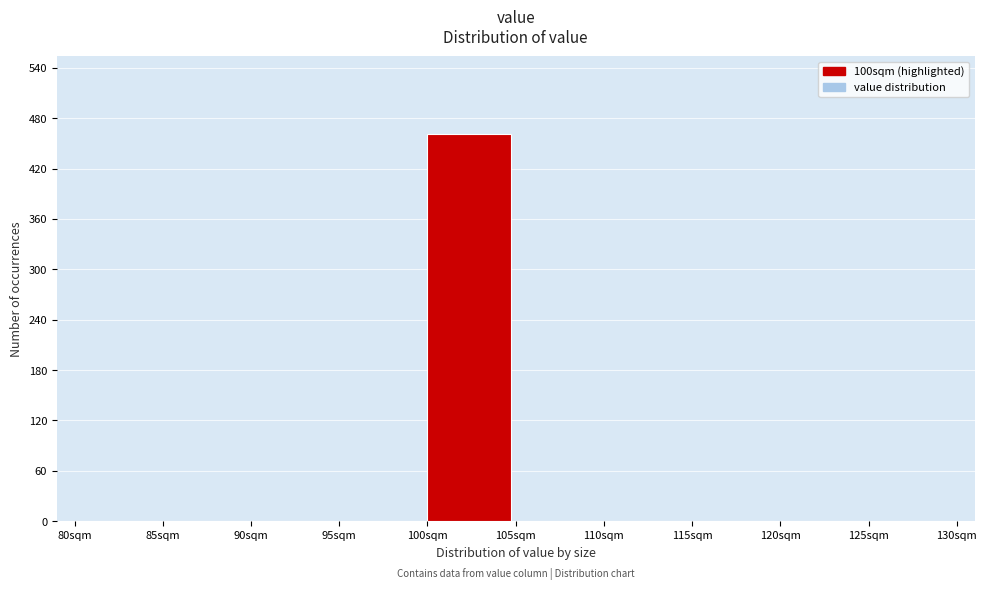

How tall is the bar that spans 100 to 105 on the x-axis? The values are not printed on the chart, so give them approximately, as read against the axis.

460